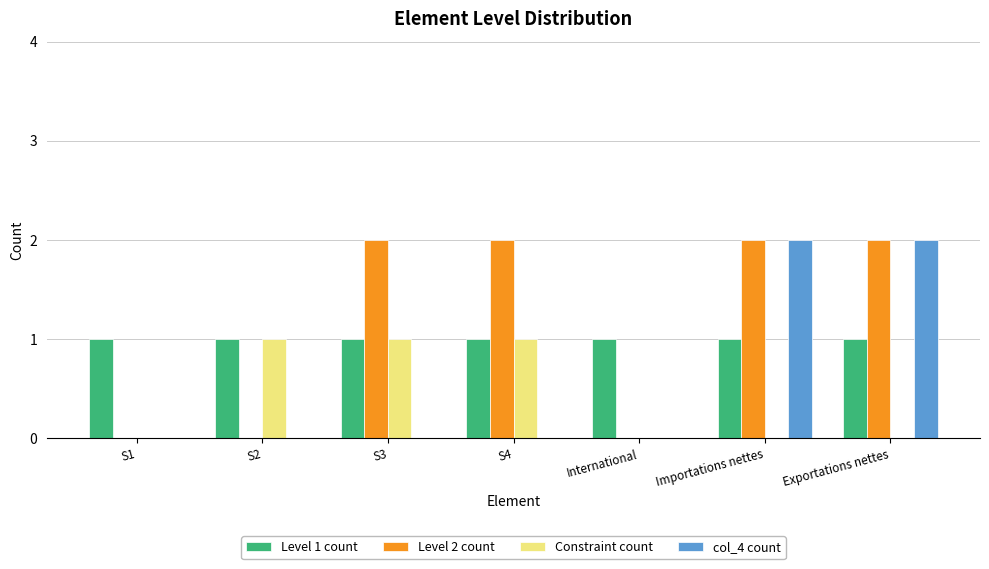

The value of Constraint count at S3 is 1. True or false?

True